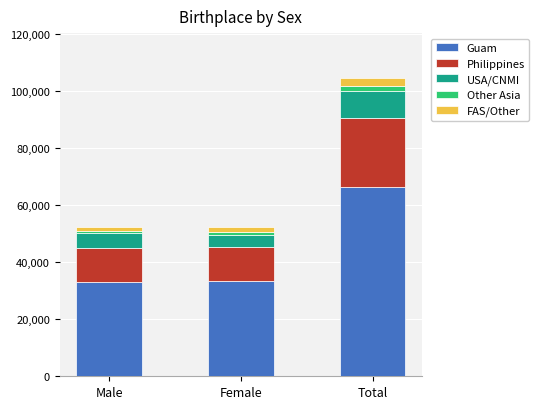

Does the chart contain any negative values?

No